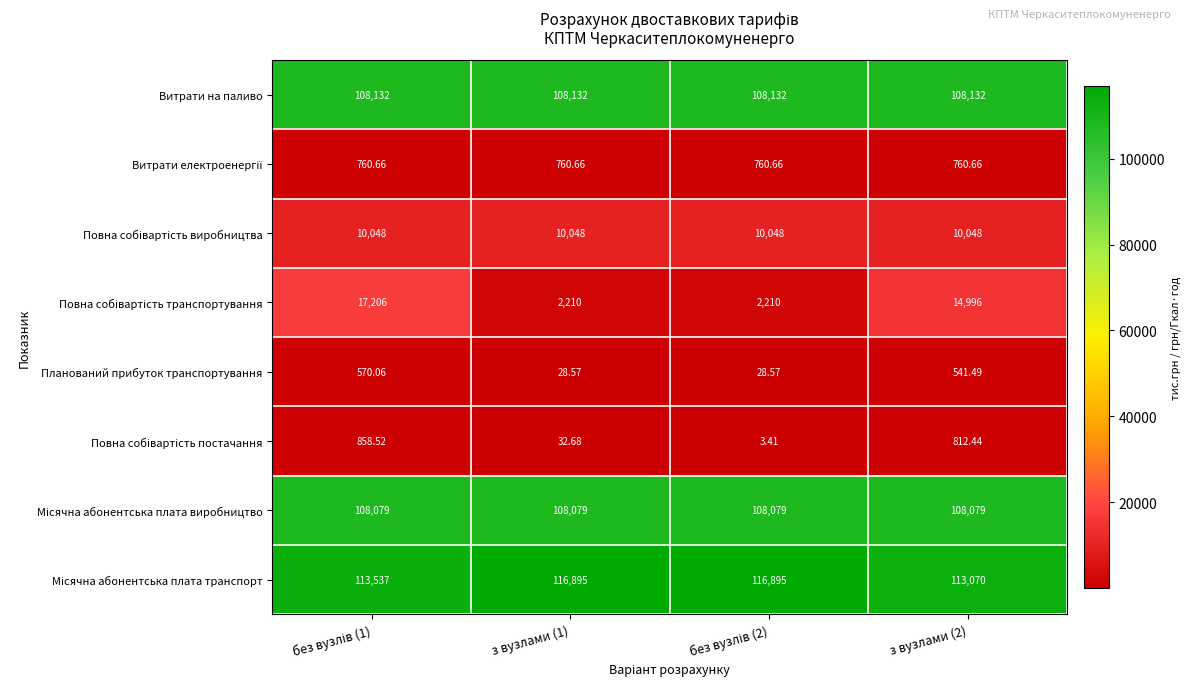

Between без вузлів (1) and з вузлами (1), which is larger?

без вузлів (1)